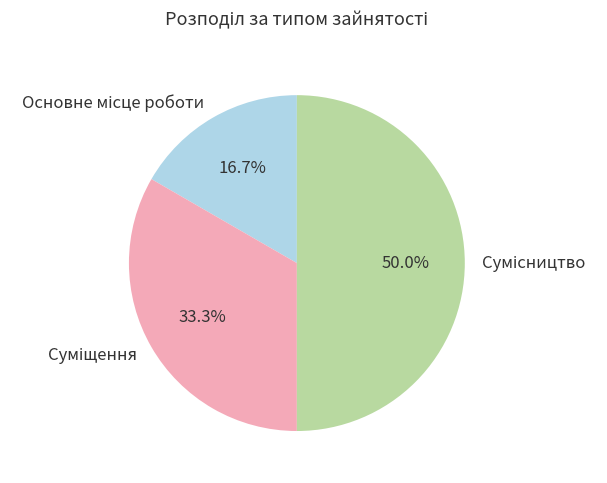

Rank the categories by value from highest to lowest.

Сумісництво, Суміщення, Основне місце роботи